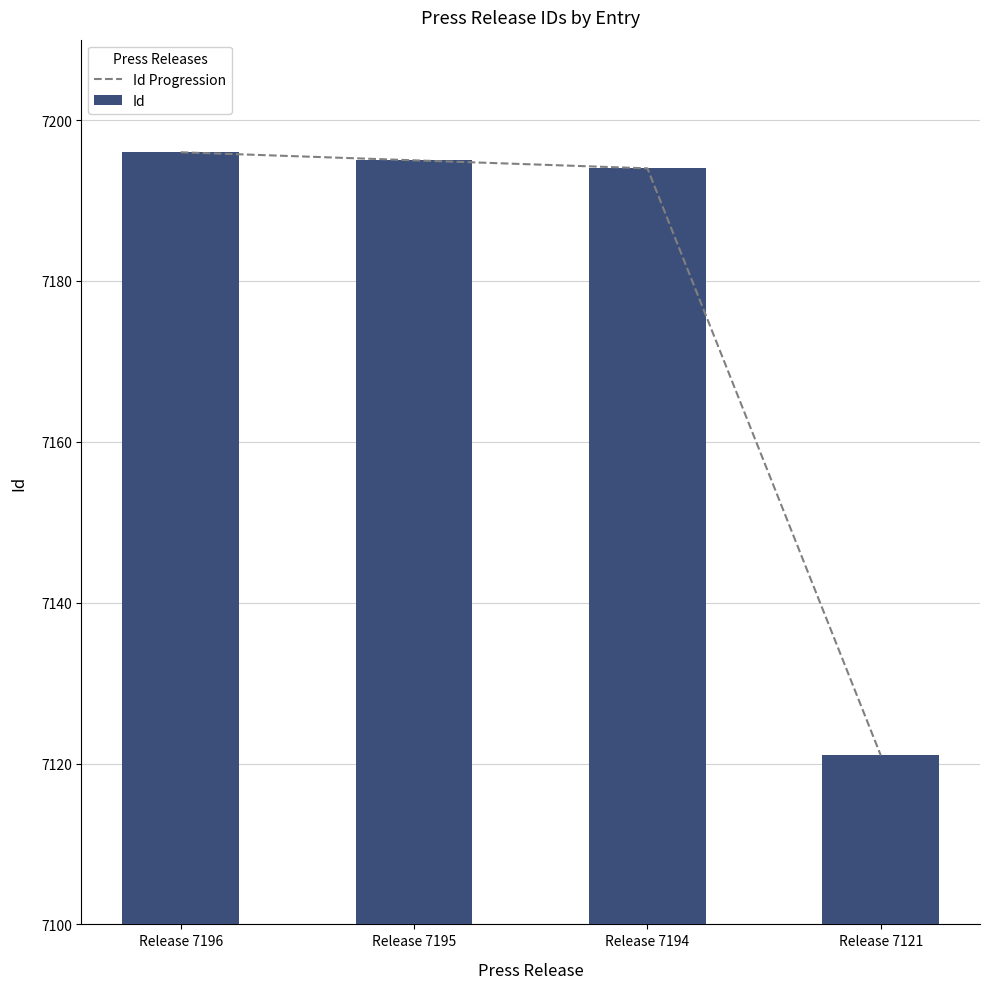

Where does the Id series first go above 7195?

Release 7196